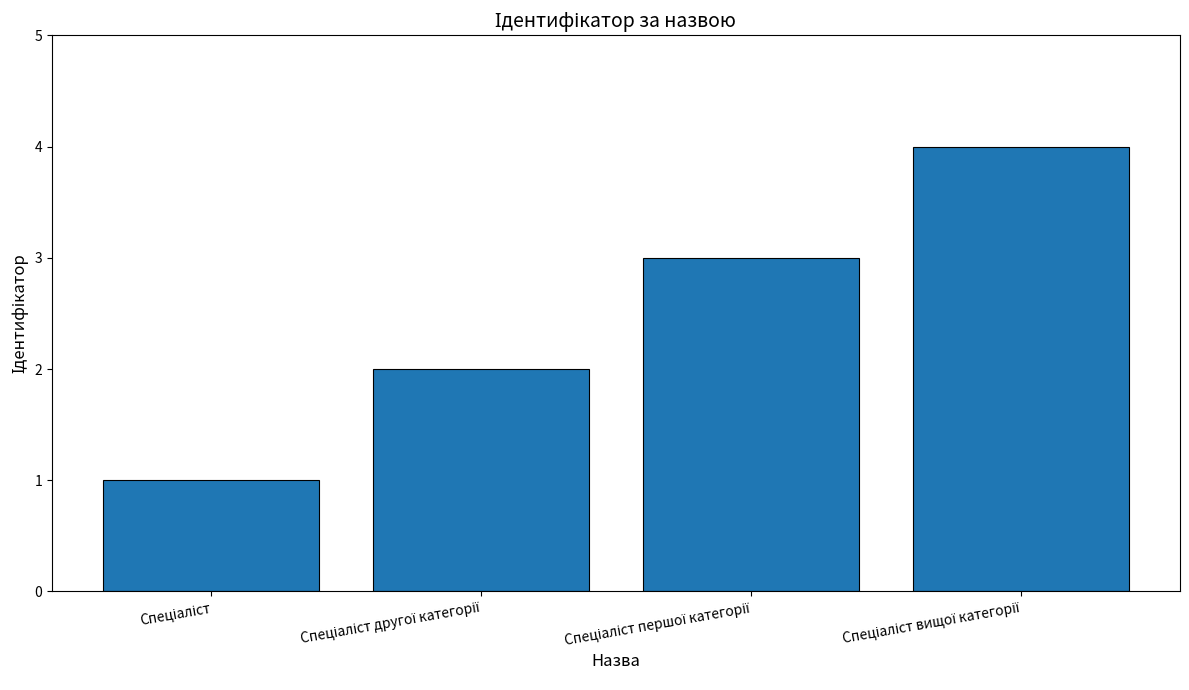

What is the sum of all values?

10